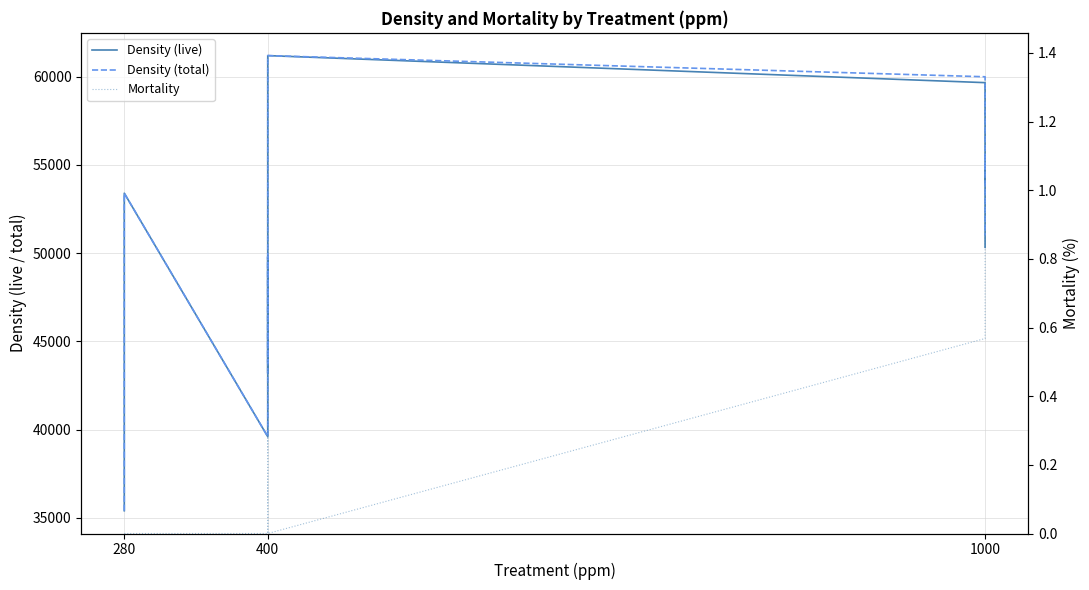

How many positive values does the Mortality series have?

5